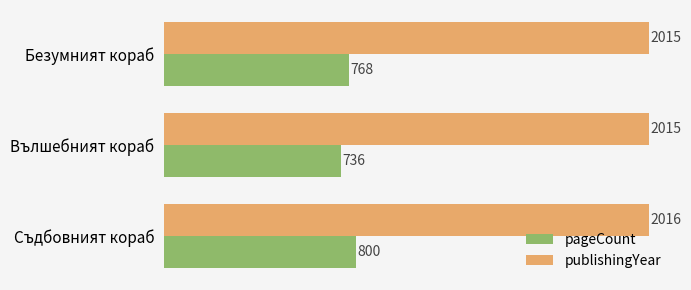

Rank the series by their maximum value, from lowest to highest.

pageCount, publishingYear